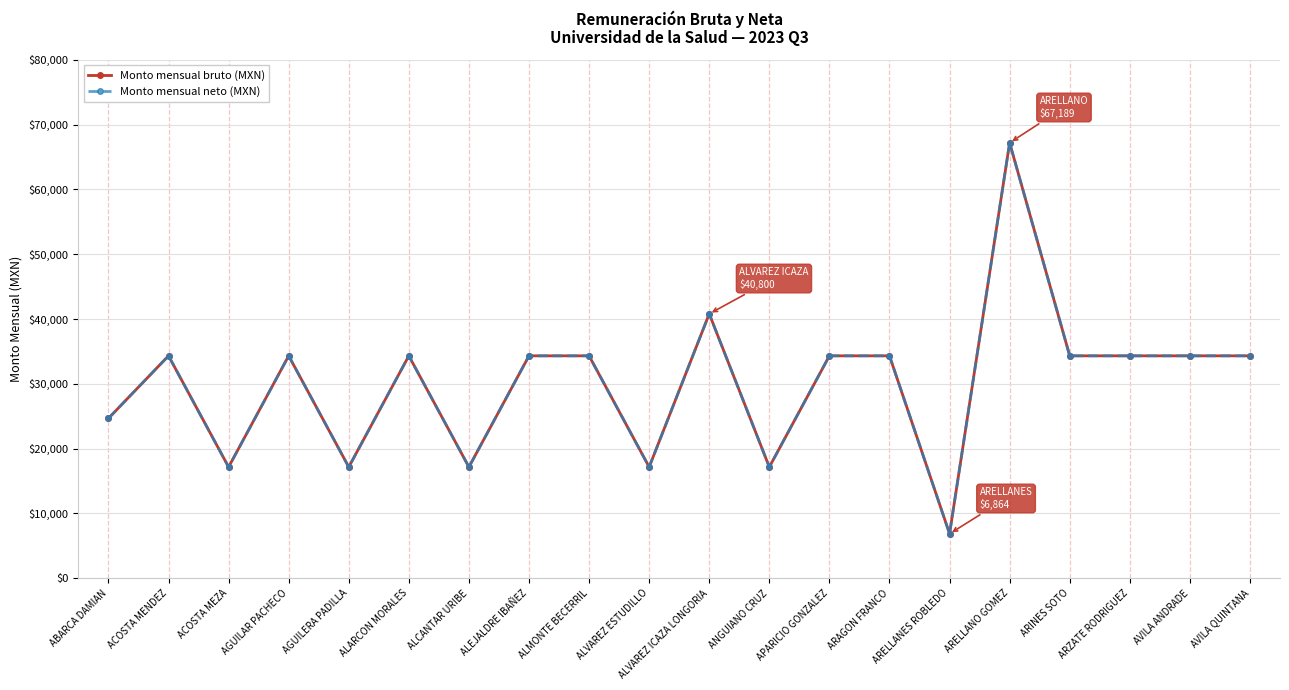

Does the chart have visible grid lines?

Yes